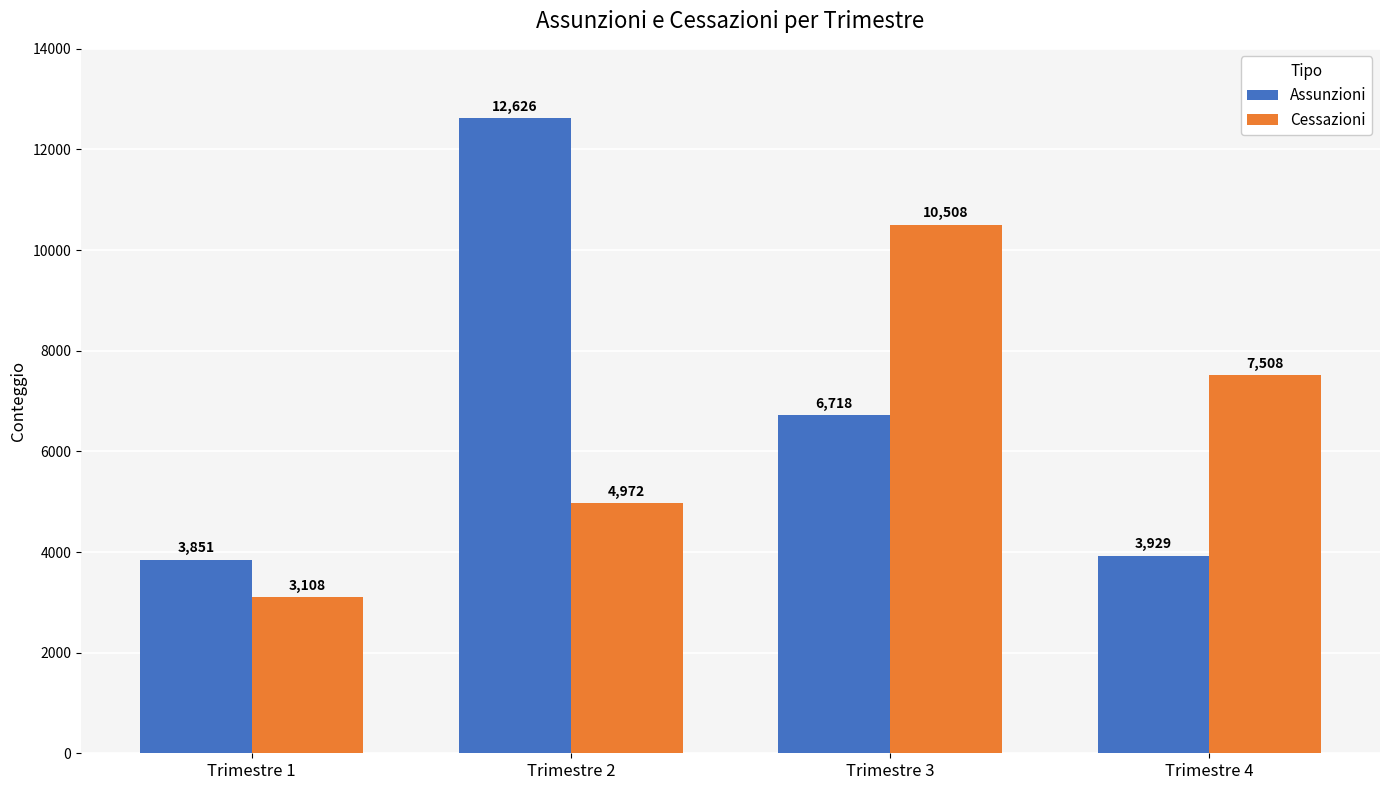

Are the bars grouped side by side (vs. stacked)?

Yes